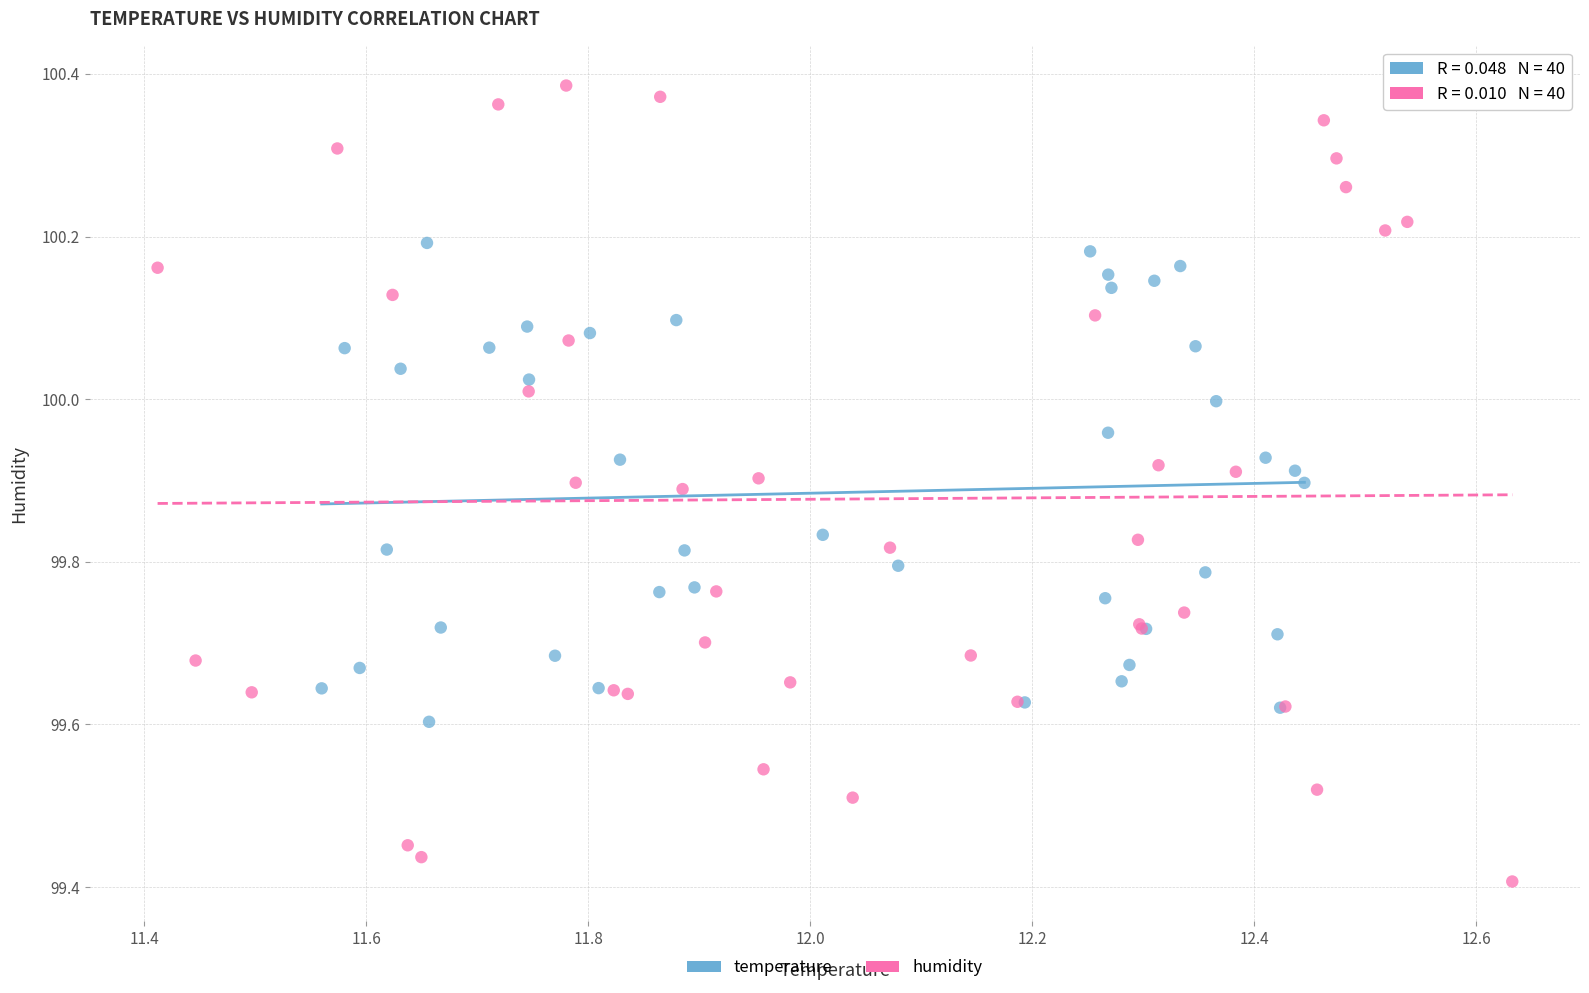

Which series reaches the maximum Y coordinate?

humidity